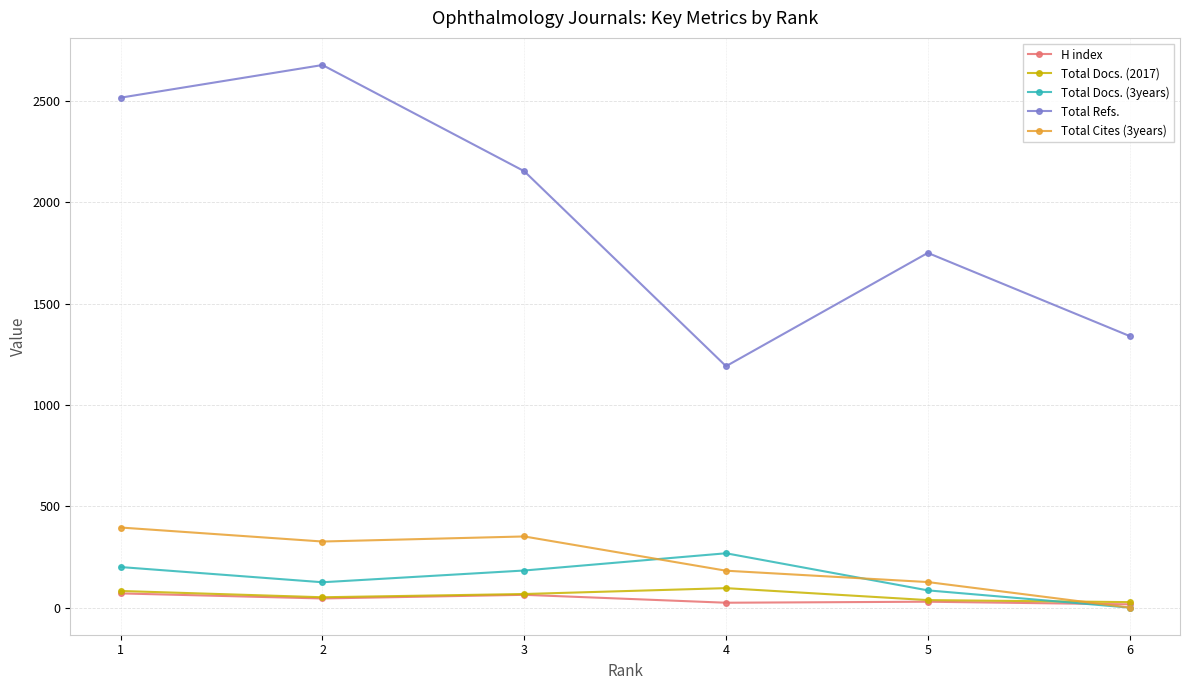

At 4, list the series in order from smallest to largest.

H index, Total Docs. (2017), Total Cites (3years), Total Docs. (3years), Total Refs.